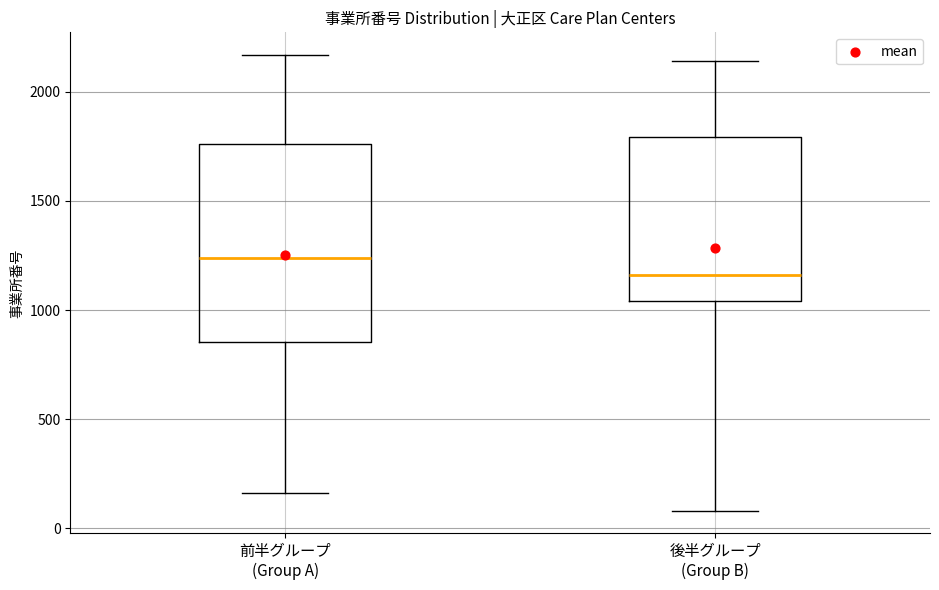

Which box is the tallest, from its lower edge to its upper edge?

前半グループ (Group A)